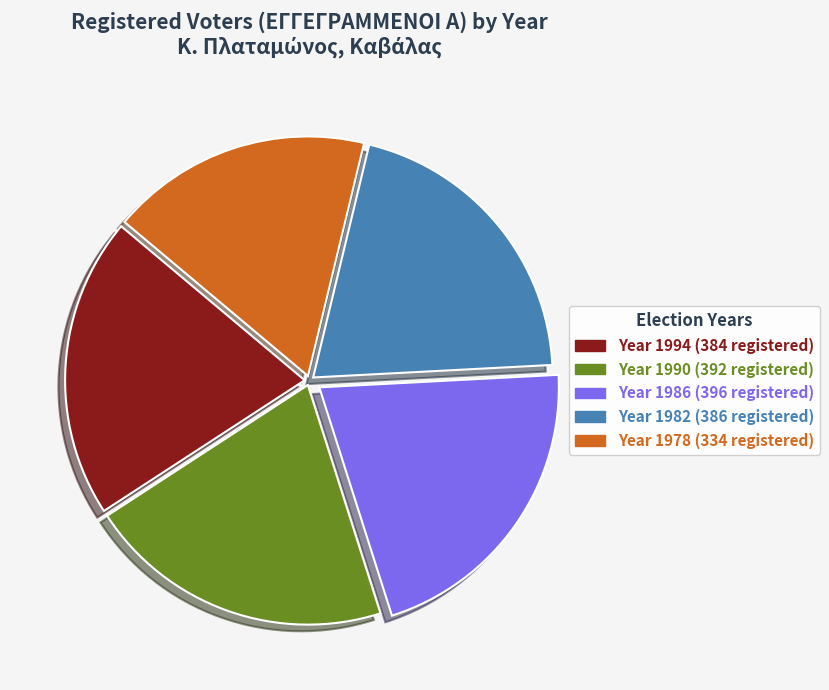

Is there any slice that represents more than half of the pie?

No